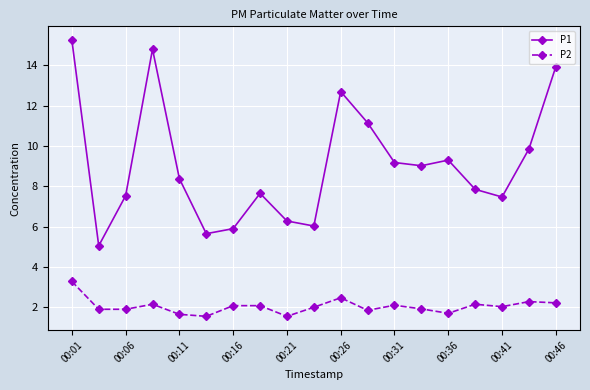

How many values in the P1 series are below 8?

9